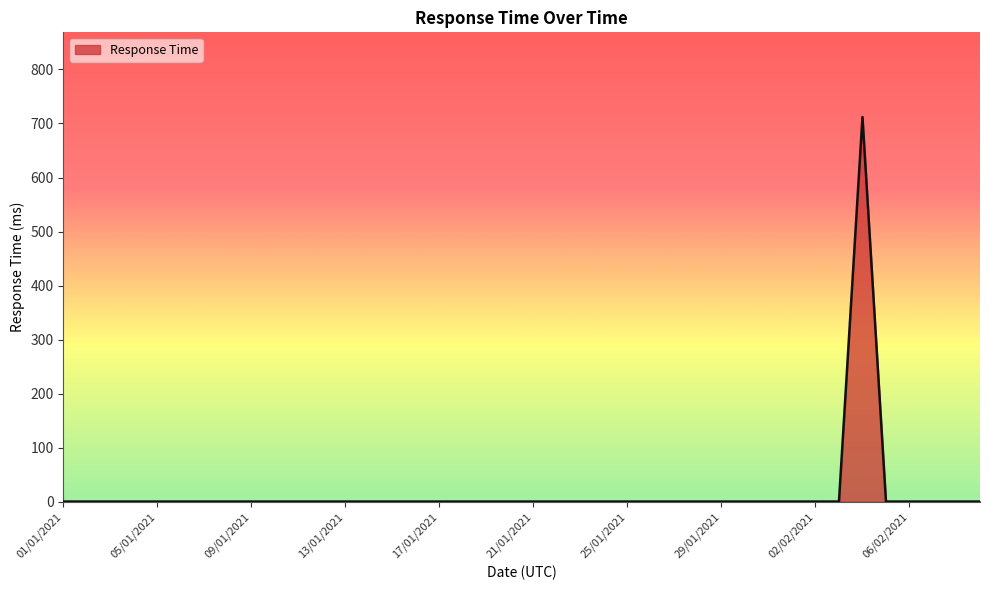

What is the maximum value shown in the chart?

712